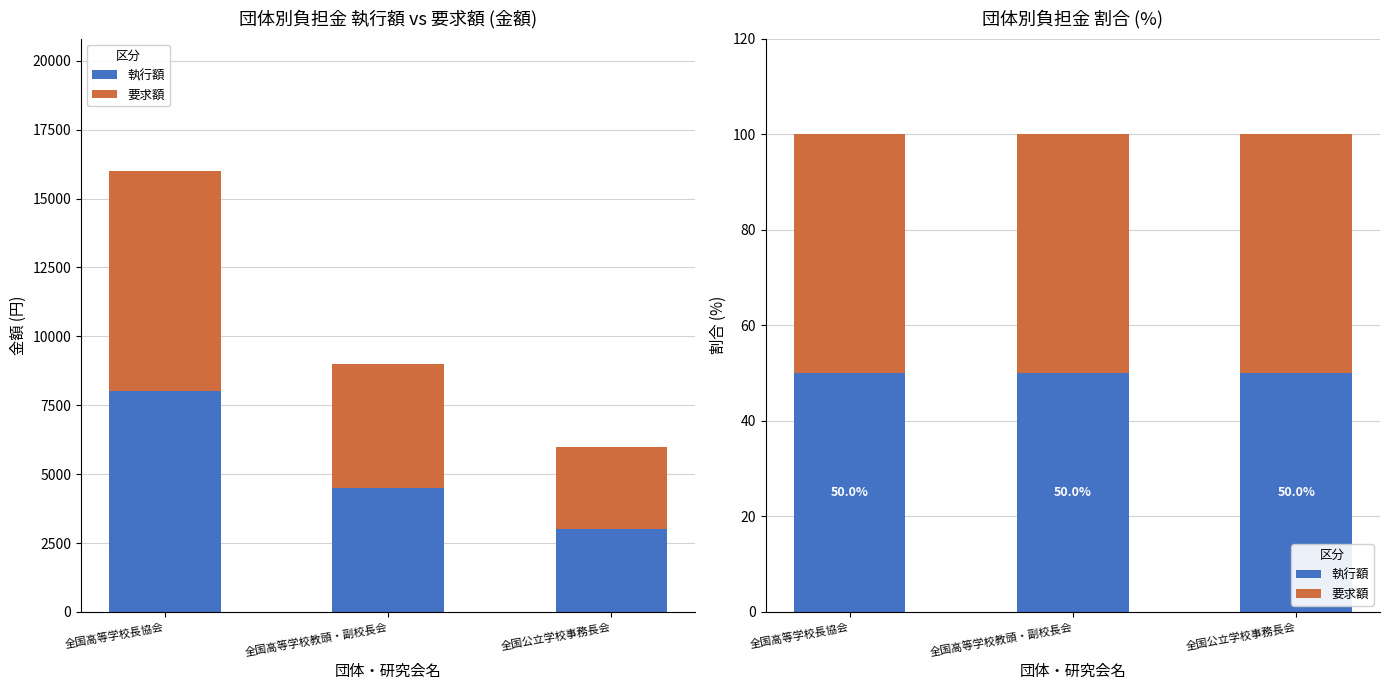

Which series changed the most between 全国高等学校長協会 and 全国高等学校教頭・副校長会?

執行額